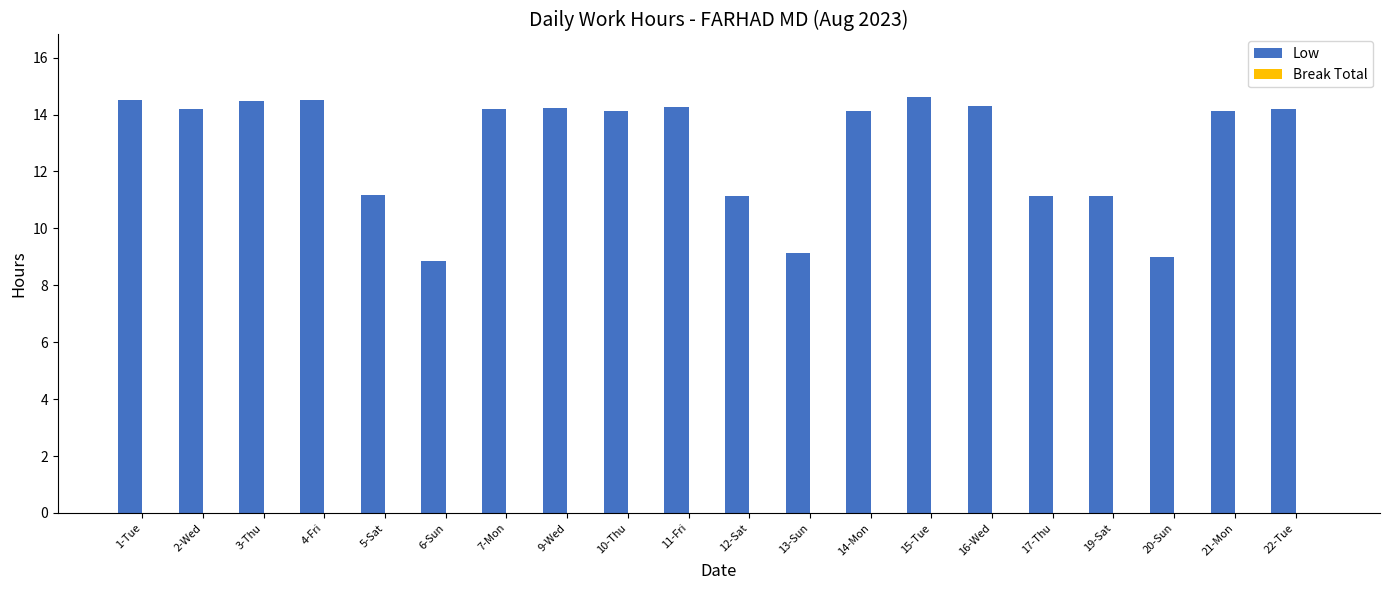

What is the change in value from 1-Tue to 17-Thu?

-3.4